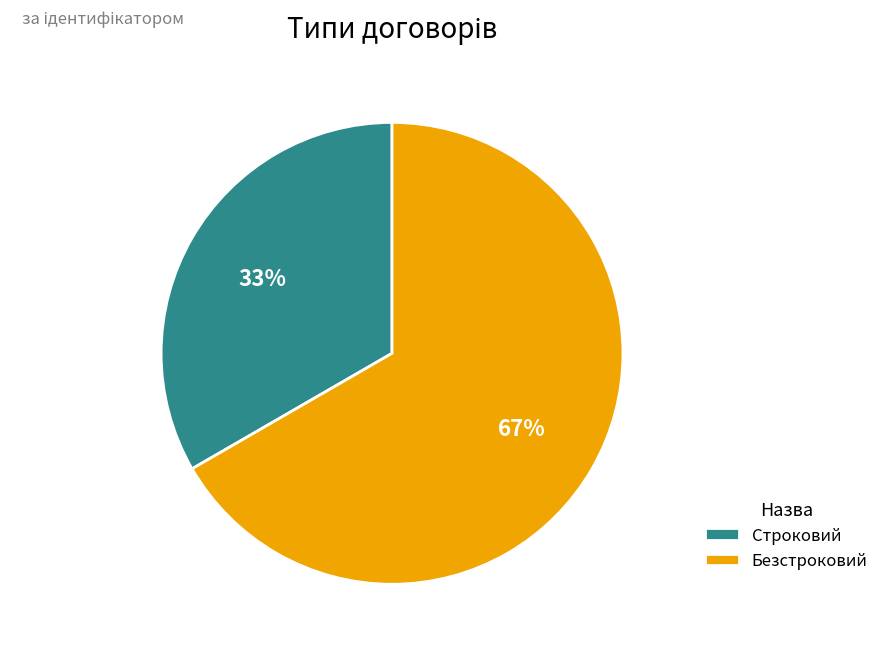

To the nearest percent, what is the combined percentage of Строковий and Безстроковий?

100%